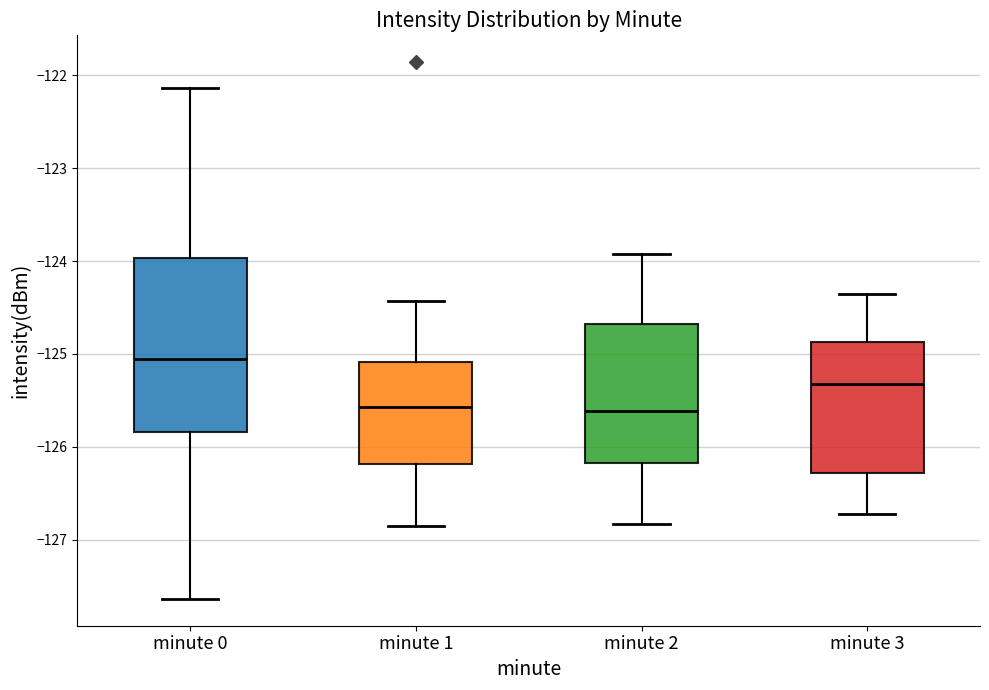

Reading left to right, transcribe this box plot: for each box, give where its median line is, the range the box spans, and where its two whiskers end, as read against the y-axis. The values are not printed on the chart, so give them approximately, as read against the axis.

minute 0: median -125.1, box -125.8 to -124.0, whiskers -127.6 to -122.1
minute 1: median -125.6, box -126.2 to -125.1, whiskers -126.8 to -124.4
minute 2: median -125.6, box -126.2 to -124.7, whiskers -126.8 to -123.9
minute 3: median -125.3, box -126.3 to -124.9, whiskers -126.7 to -124.3